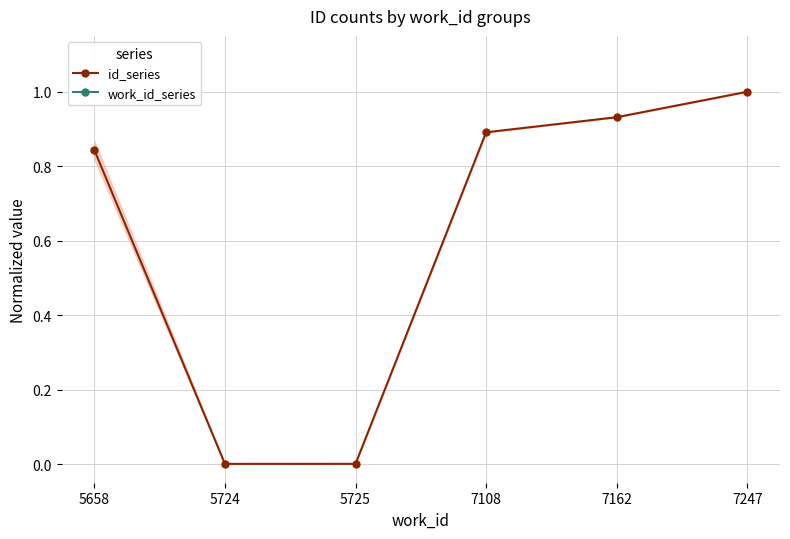

The value of id_series at 7108 is 1.2. True or false?

False